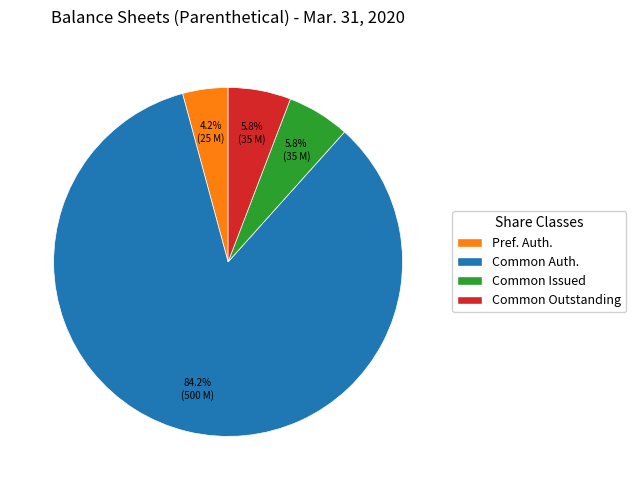

What percentage do Common Issued and Pref. Auth. together represent?

10.0%